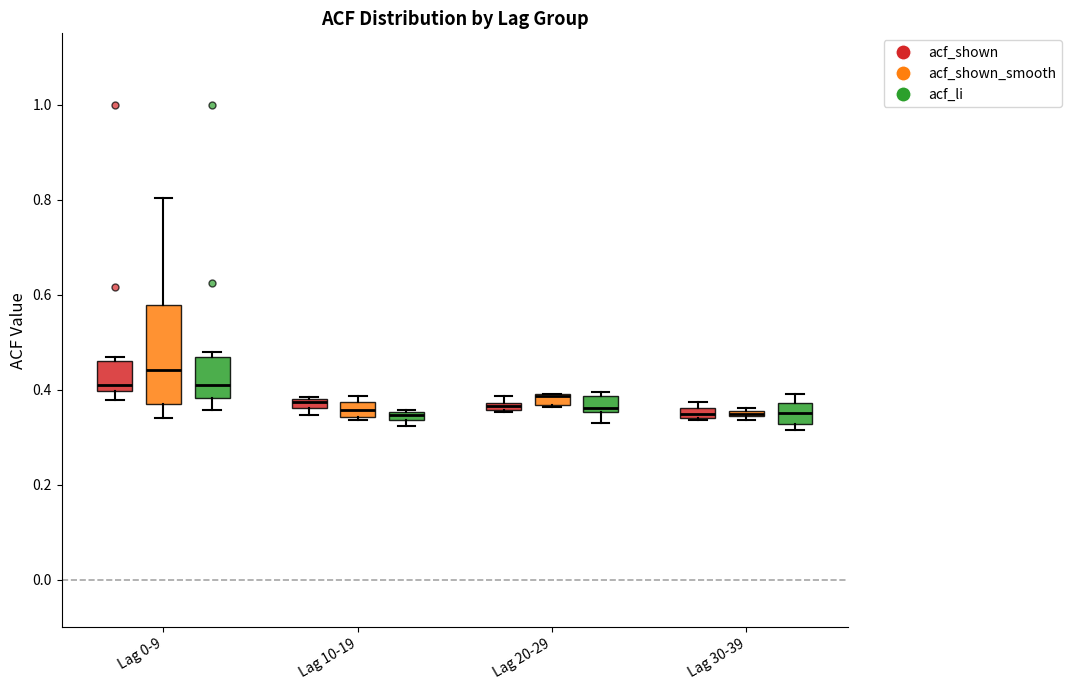

Where is the lower edge of the box for Lag 10-19 (acf_shown) on the y-axis? The values are not printed on the chart, so give them approximately, as read against the axis.

0.36